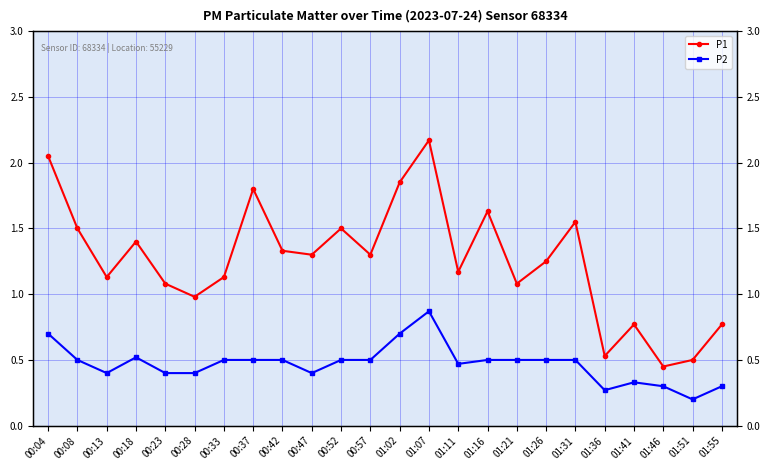

Rank the series at 00:37 from lowest to highest value.

P2, P1